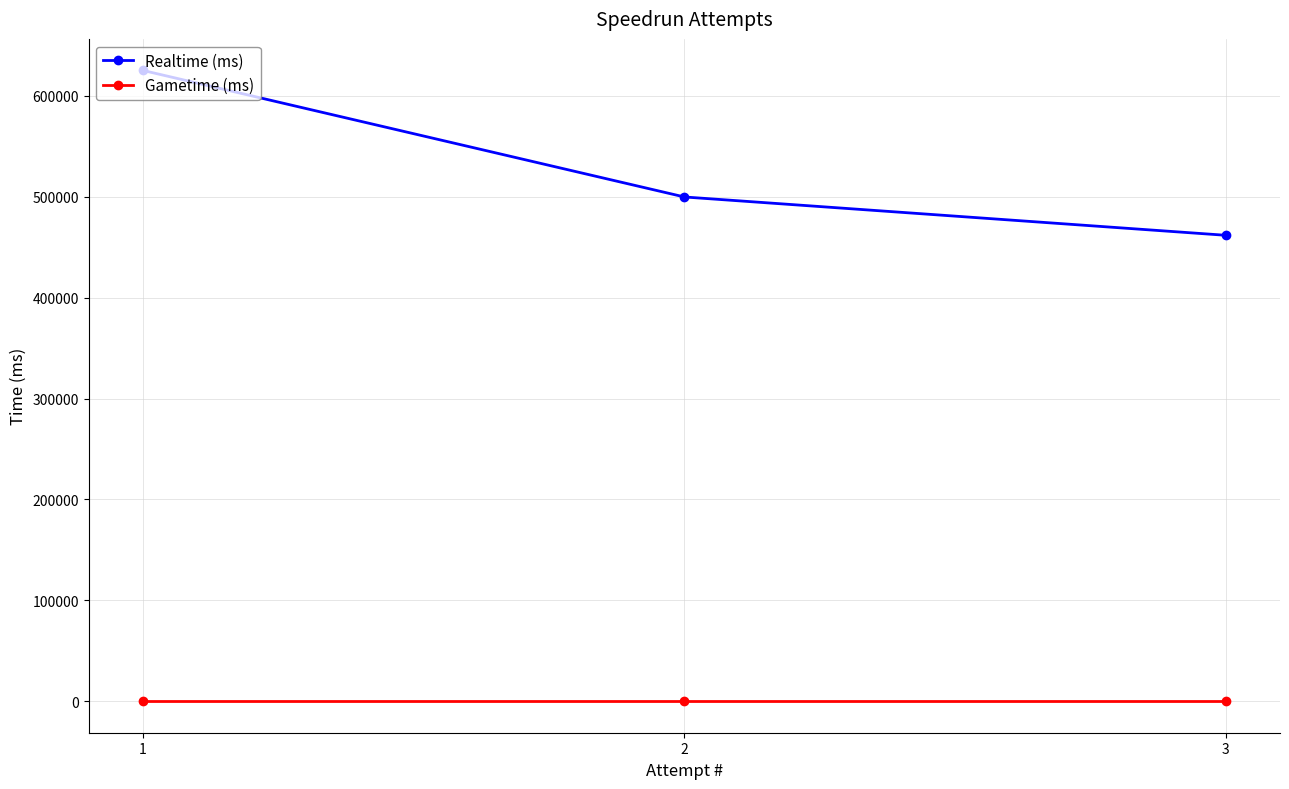

List the labels in order of Gametime (ms) value, largest first.

3, 2, 1